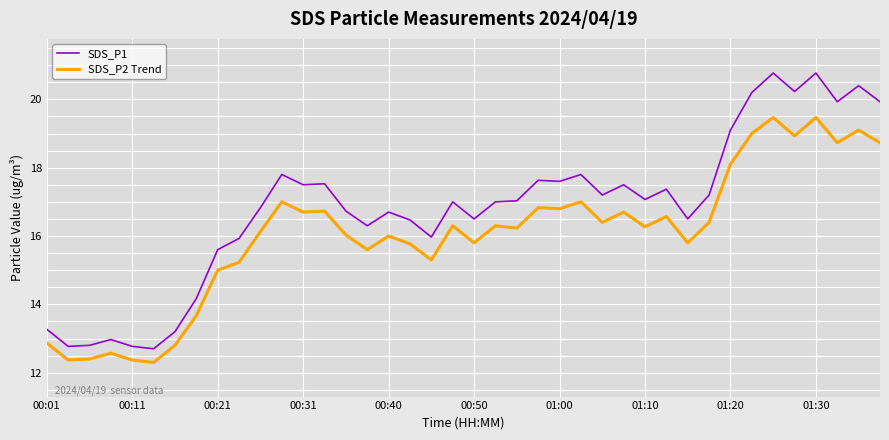

True or false: SDS_P1 and SDS_P2 Trend intersect in this chart.

False